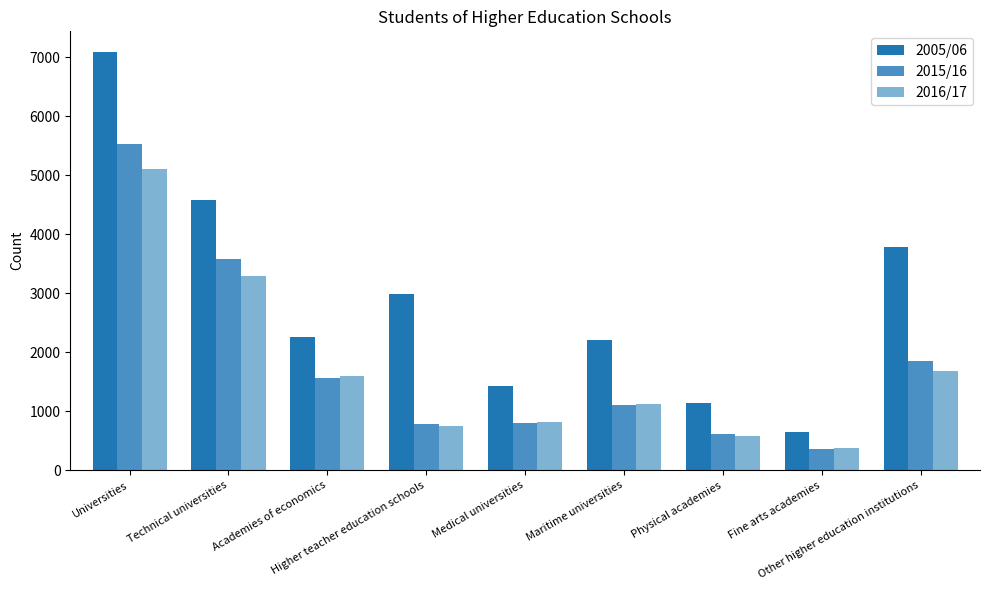

What is the label of the 7th bar from the right?

Academies of economics